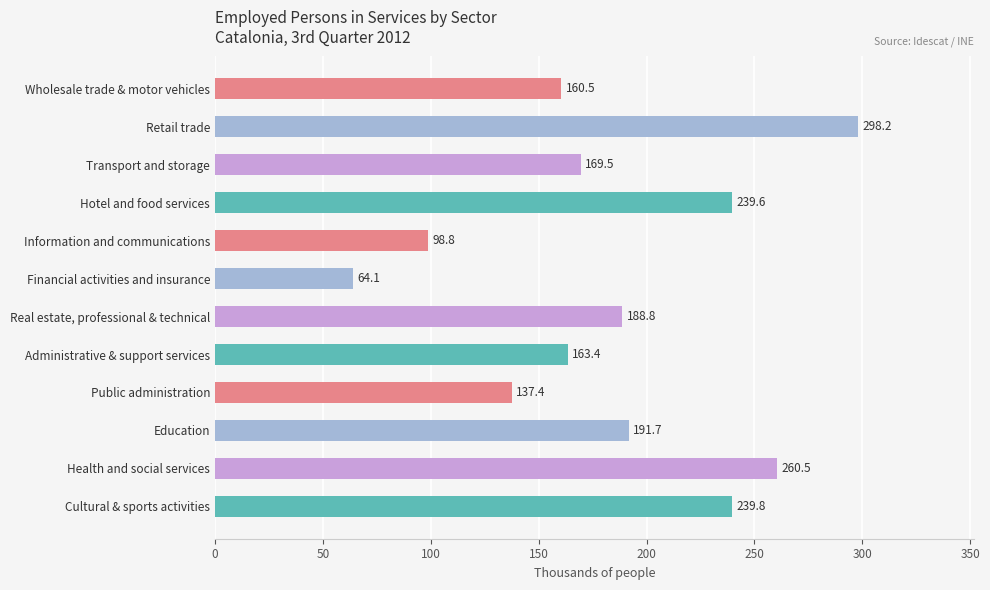

What is the value of the 5th bar from the top?

98.8